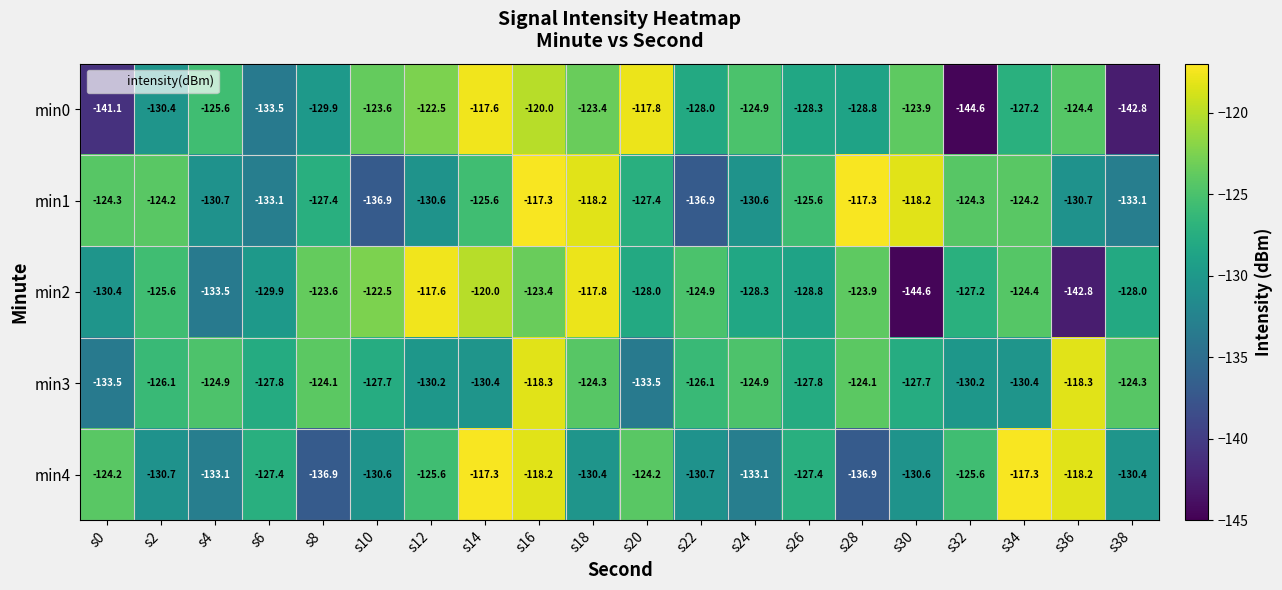

At s20, list the series in order from smallest to largest.

min3, min2, min1, min4, min0